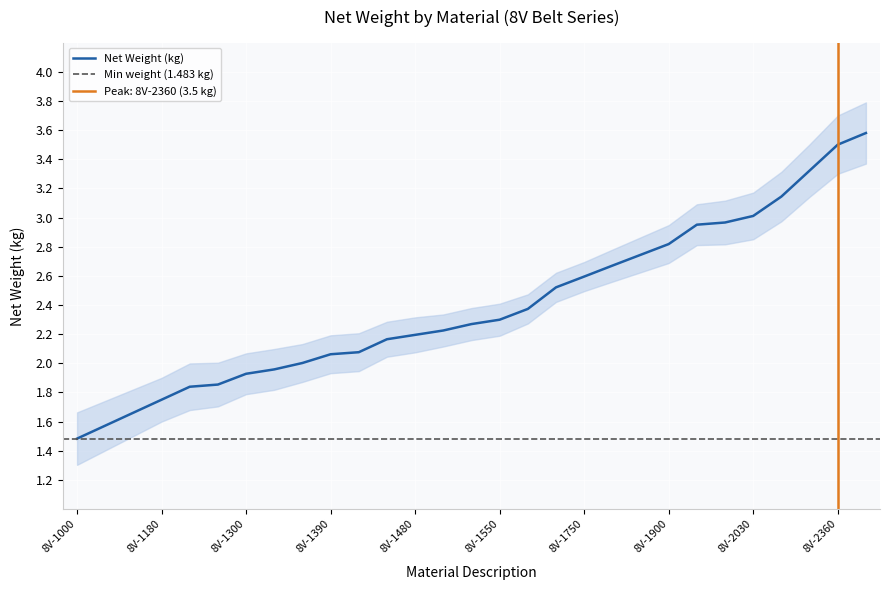

How many lines are shown in the chart?

1